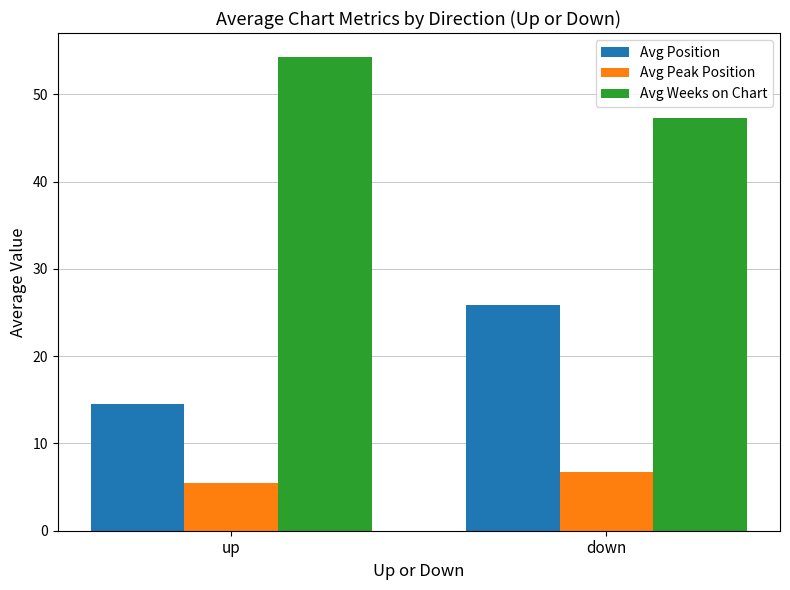

Reading left to right, what are all the values shown in this chart?

Avg Position: up=14.5	down=25.9
Avg Peak Position: up=5.4	down=6.7
Avg Weeks on Chart: up=54.3	down=47.3